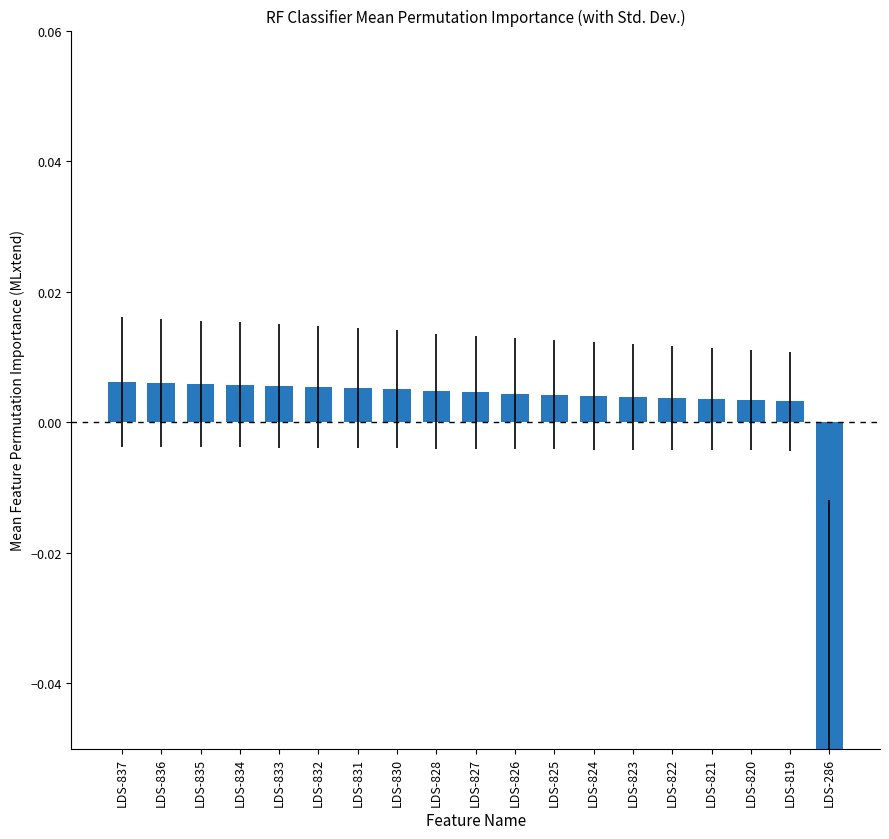

What is the minimum value shown in the chart?

-0.1